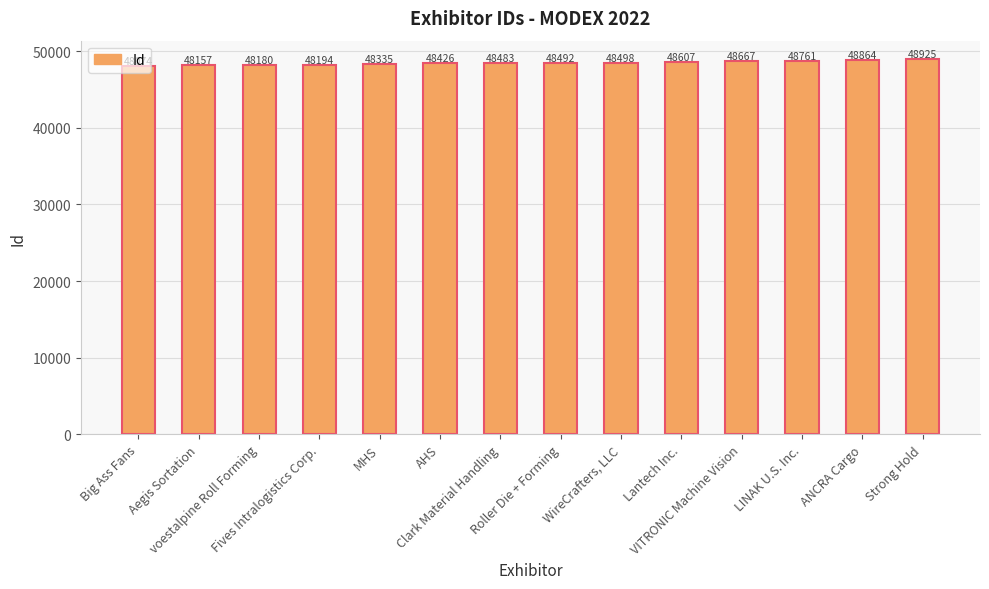

At which category does the chart reach its peak across all series?

Strong Hold